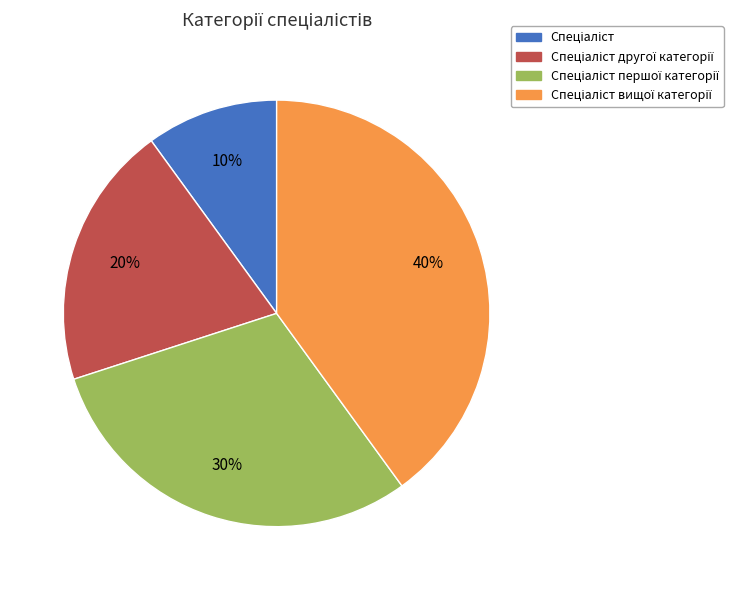

Count the number of slices in the pie.

4